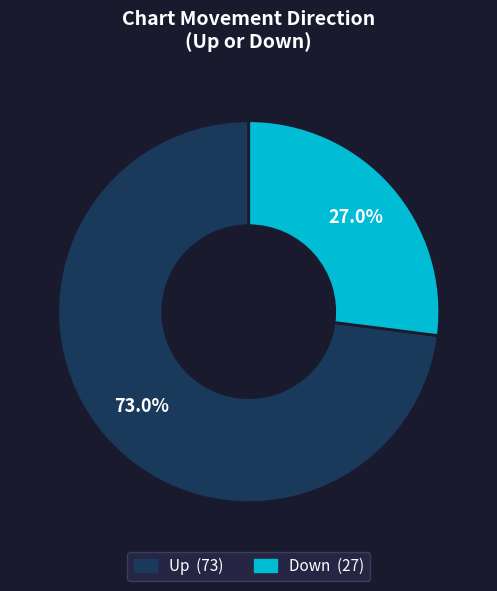

What is the total percentage of Up and Down?

100.0%